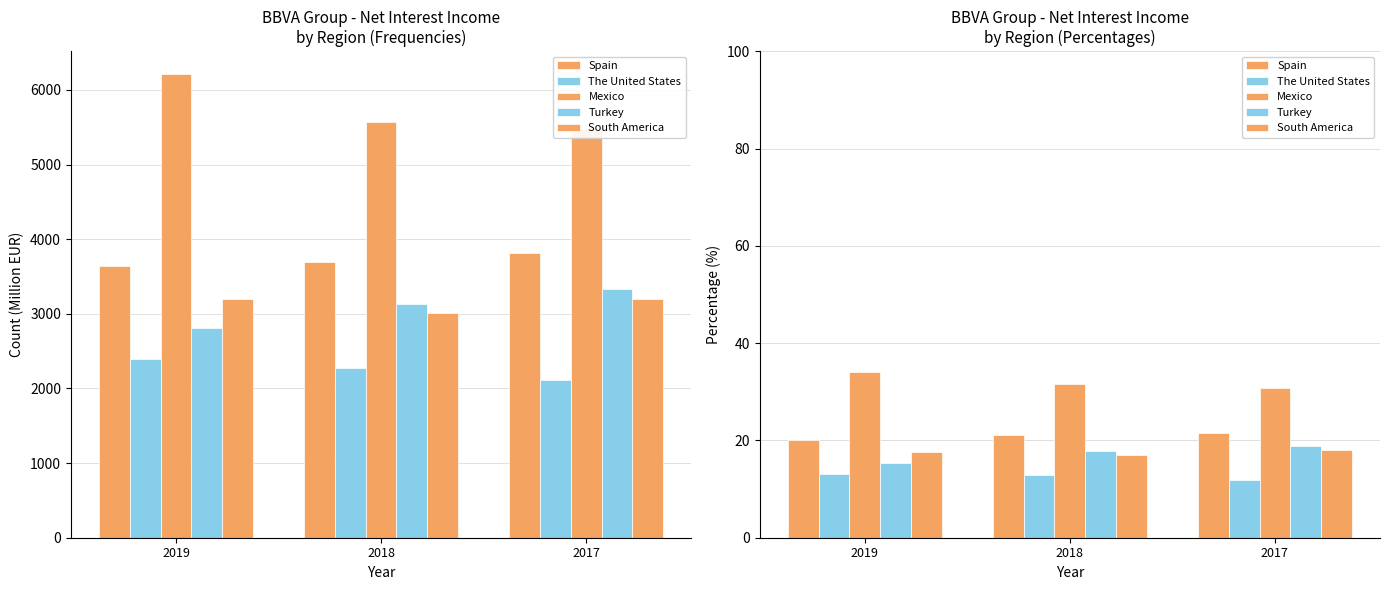

What is the value of the The United States bar at the 2nd from the left?

12.9